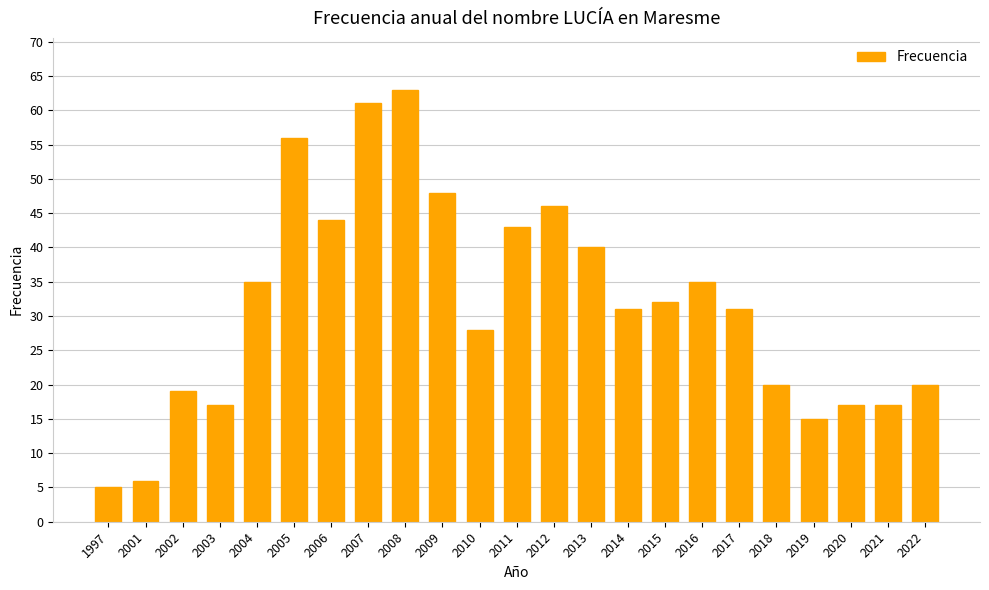

Read the value at 2022.

20